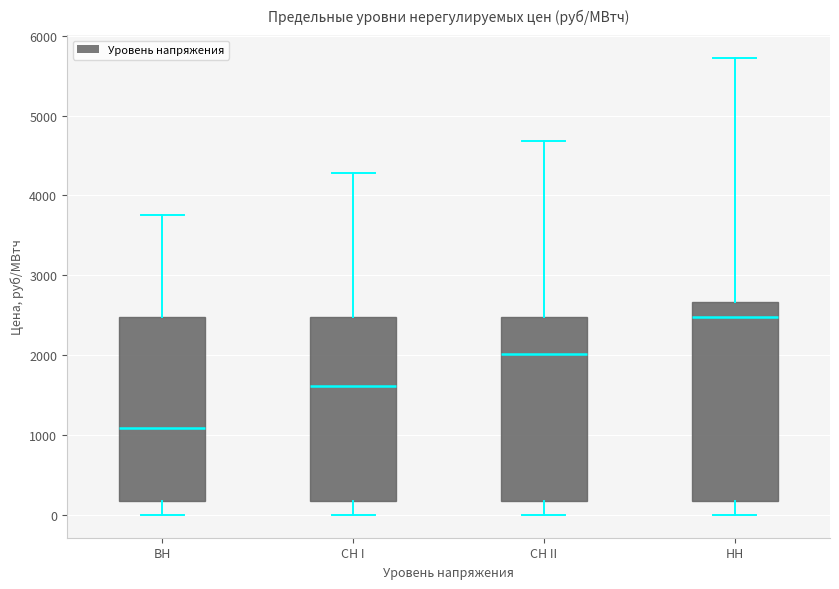

Comparing the boxes themselves (not the whiskers), which one is the tallest?

НН